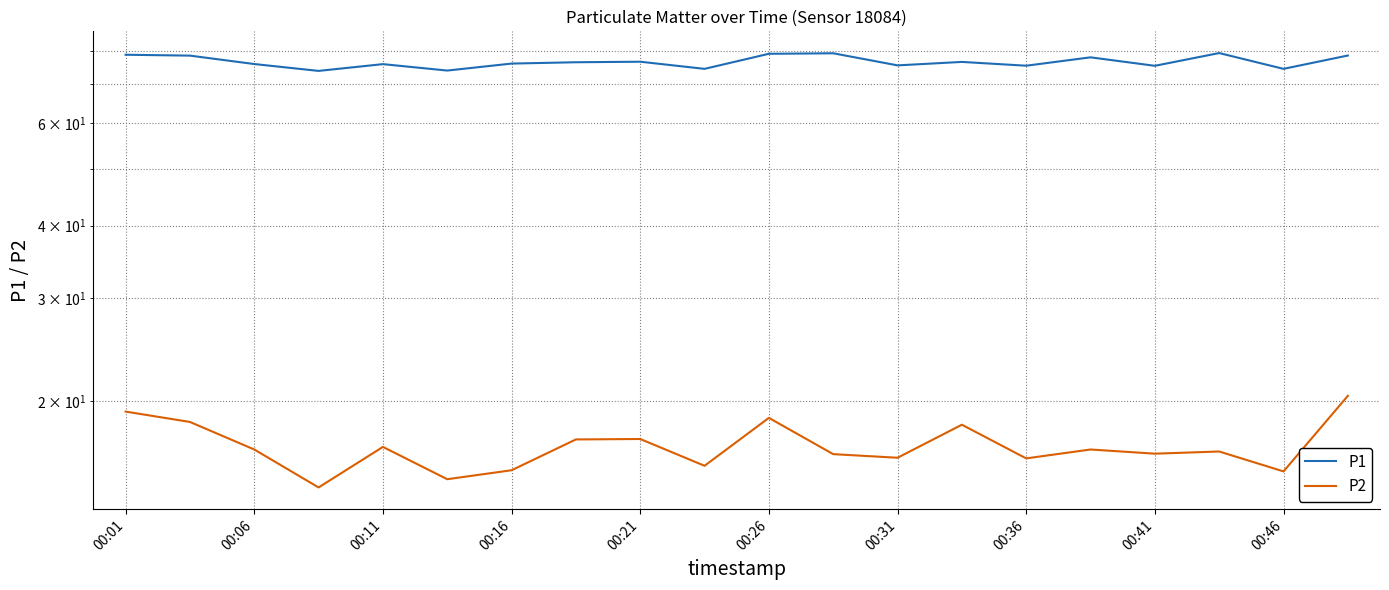

What is the highest value of the P2 series?

20.4